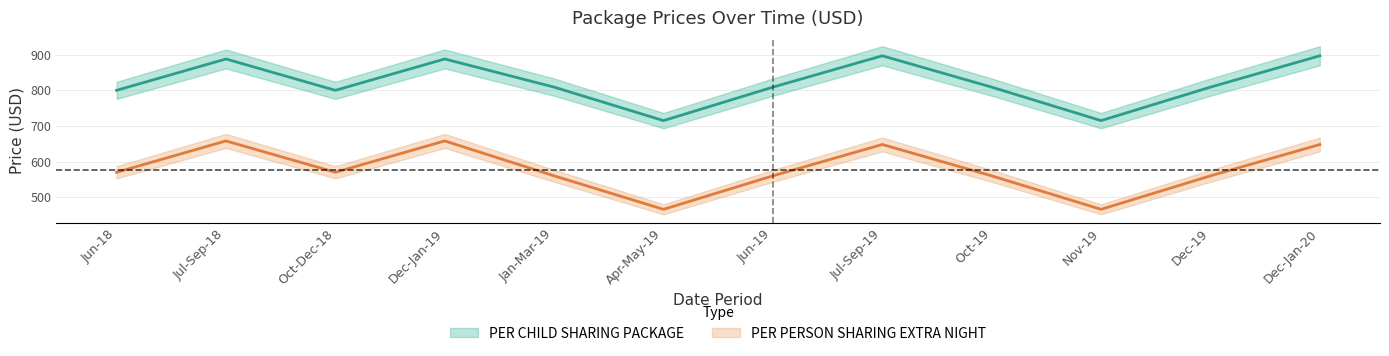

Is it true that PER CHILD SHARING PACKAGE equals 199 at Jun-19?

False